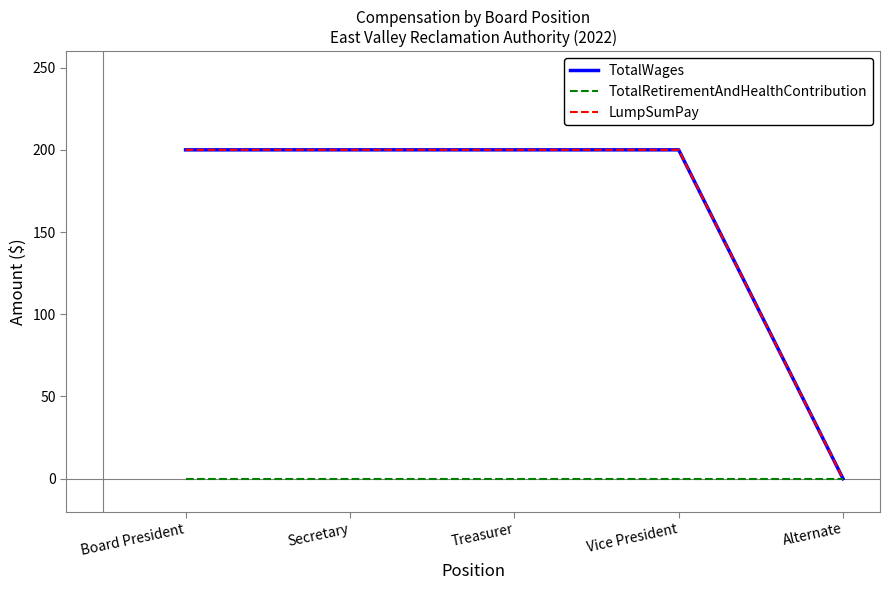

What is the label of the 2nd point from the left?

Secretary